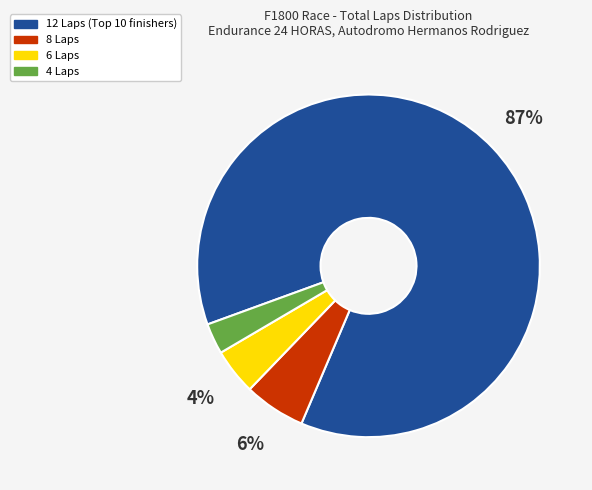

How many segments does this pie chart have?

4